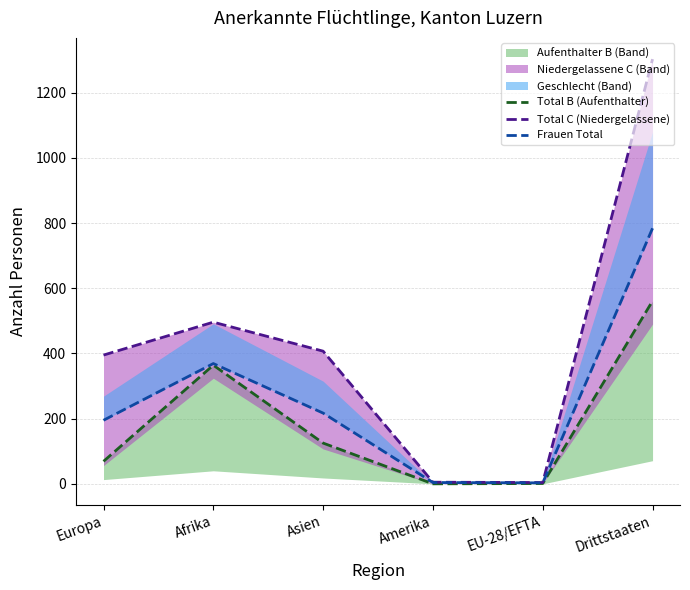

What is the average value of the Total C (Niedergelassene) series?

435